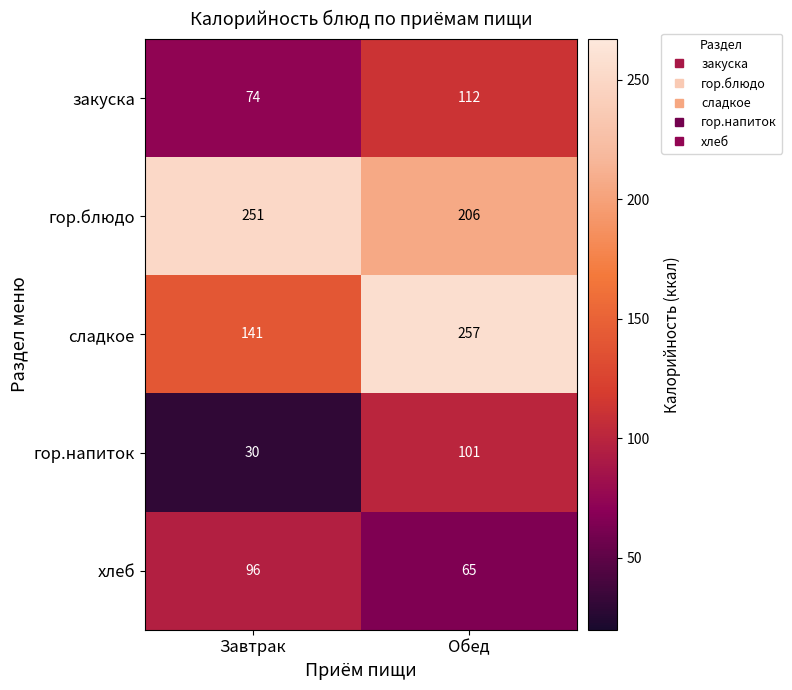

Count the number of data series in this chart.

5